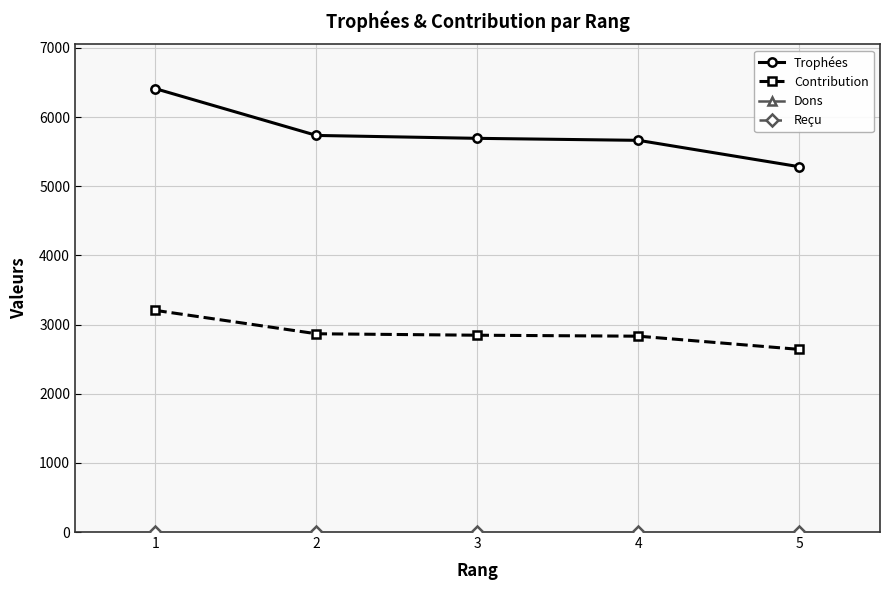

What is the value of the Contribution point at the 1st from the left?

3205